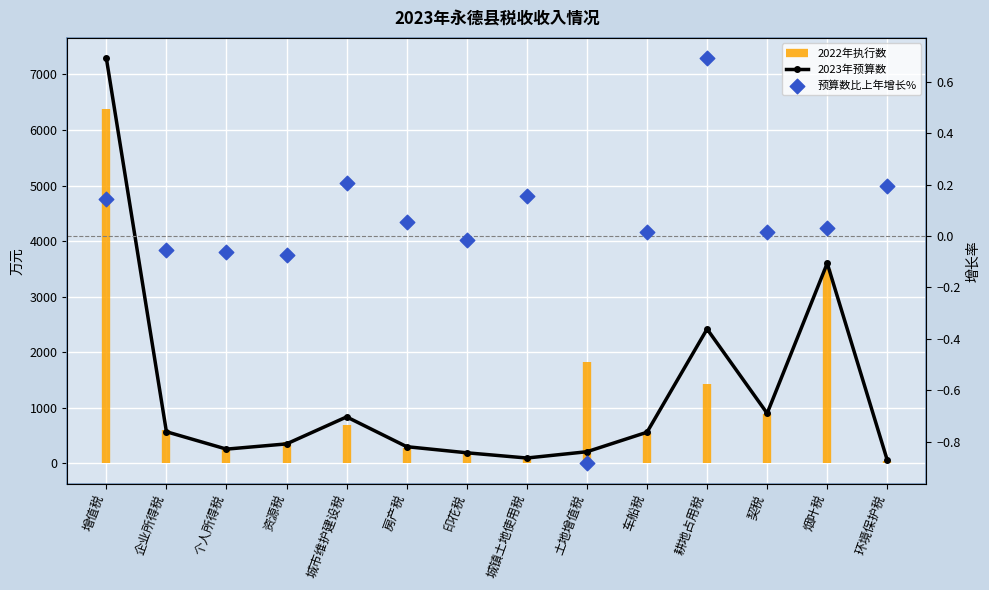

At which category is the sum across all series the highest?

增值税